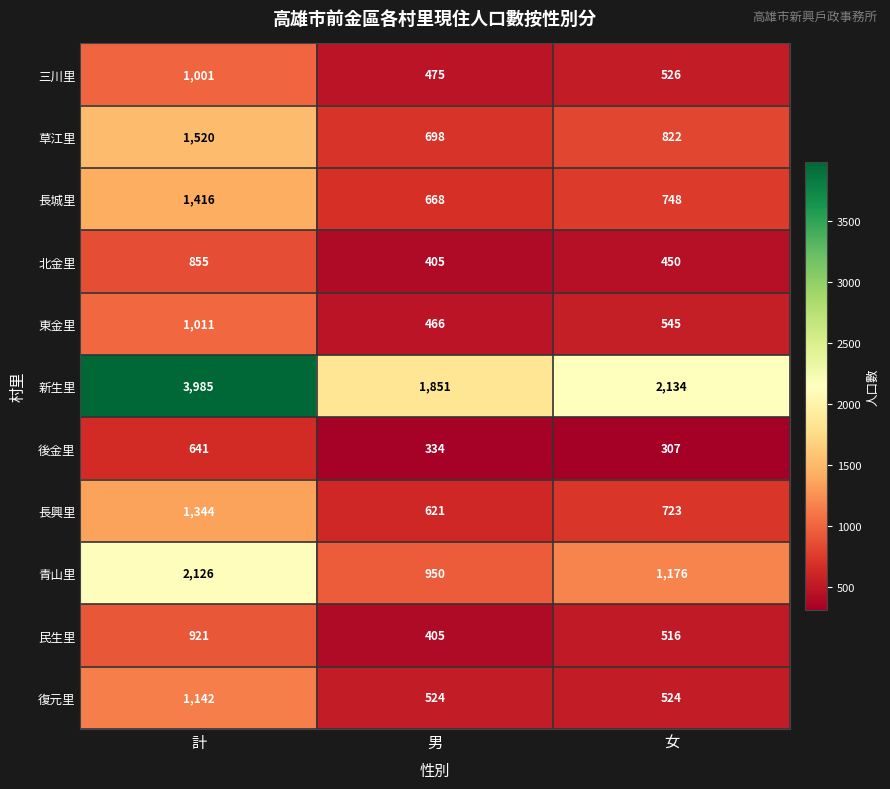

At 女, list the series in order from largest to smallest.

新生里, 青山里, 草江里, 長城里, 長興里, 東金里, 三川里, 復元里, 民生里, 北金里, 後金里